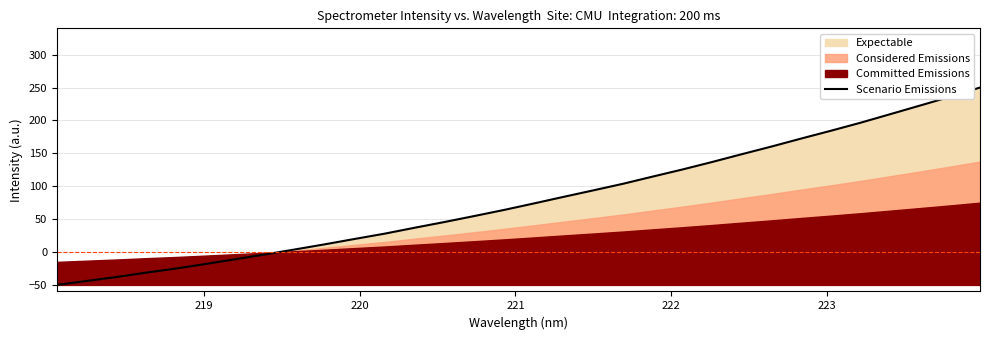

Reading right to left, what are all the values shown in this chart?

250.0	236.0	222.8	209.7	196.7	184.5	172.6	160.4	148.7	136.9	125.5	114.7	103.7	93.7	83.8	73.7	63.9	54.6	45.5	36.8	27.9	19.9	11.8	4.0	-3.6	-10.9	-18.1	-25.1	-31.3	-38.0	-44.0	-50.0